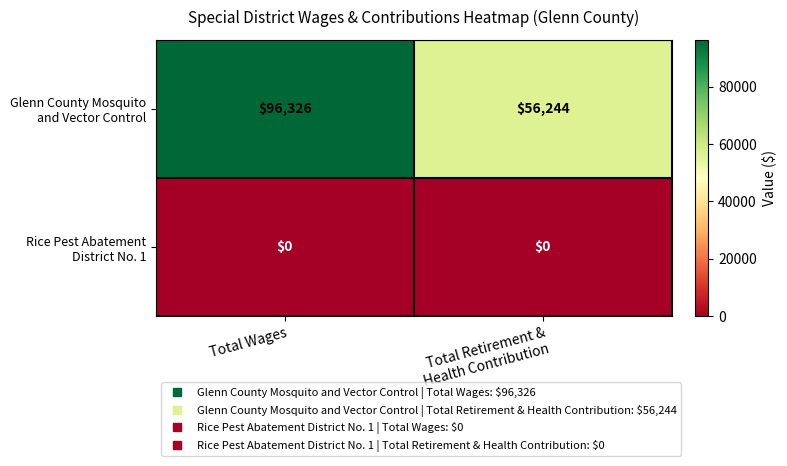

What is the total value across all series at Total Wages?

96326